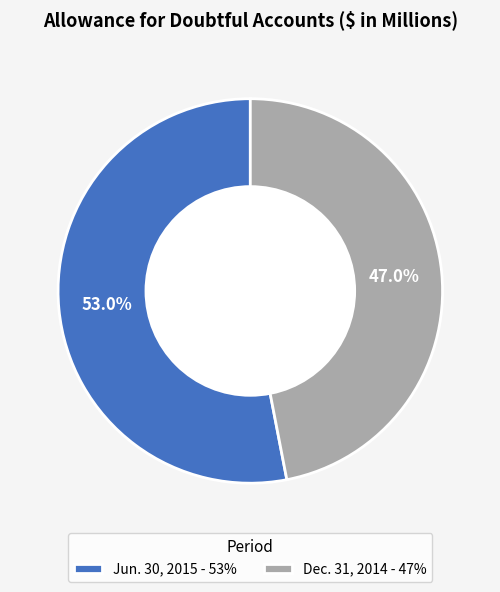

What is the ratio of the value at Jun. 30, 2015 - 53% to the value at Dec. 31, 2014 - 47%?

1.1